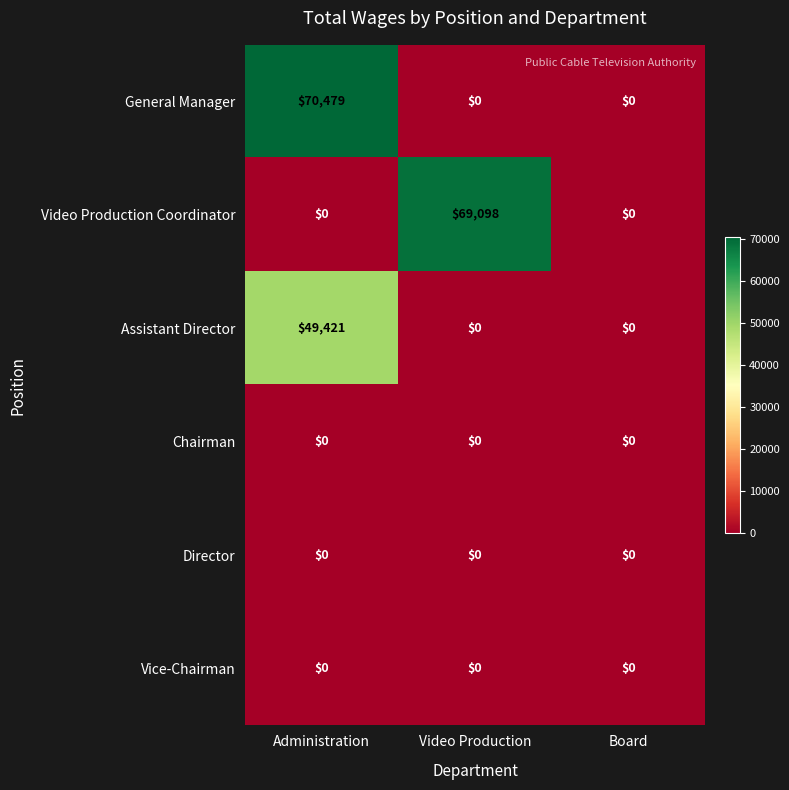

Count the number of categories in the chart.

3